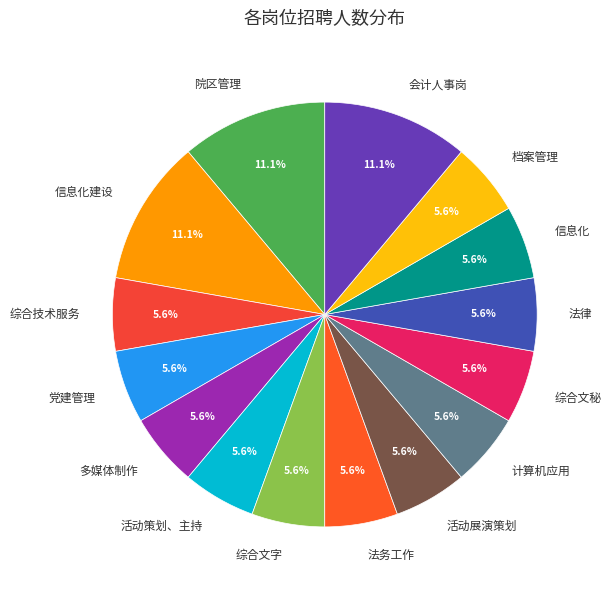

Approximately how many times larger is the value at 计算机应用 compared to 综合文字?

1.0